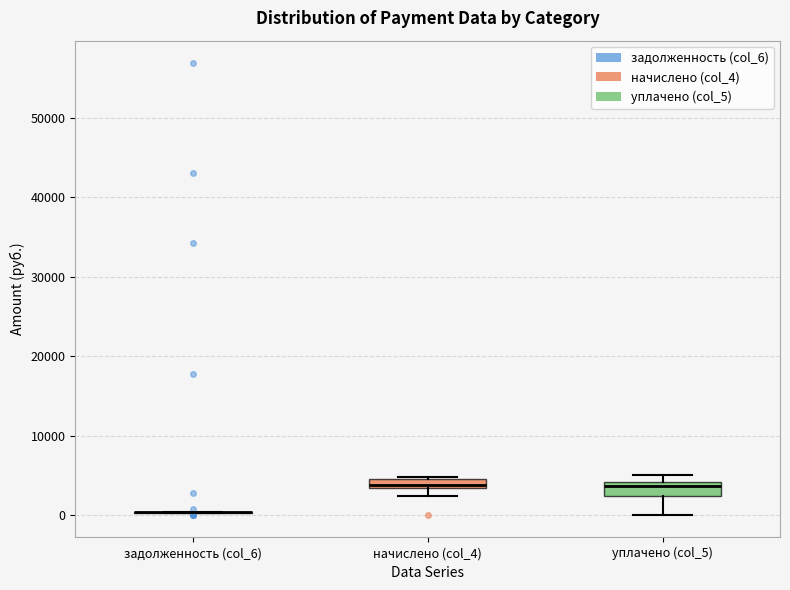

Where is the upper edge of the box for уплачено (col_5) on the y-axis? The values are not printed on the chart, so give them approximately, as read against the axis.

4000